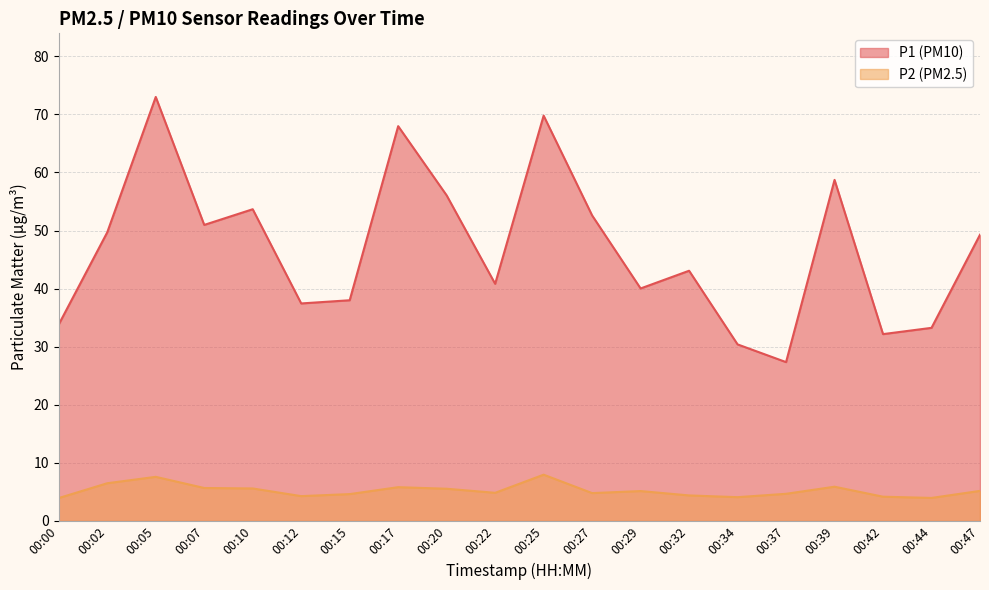

Count the number of categories in the chart.

20